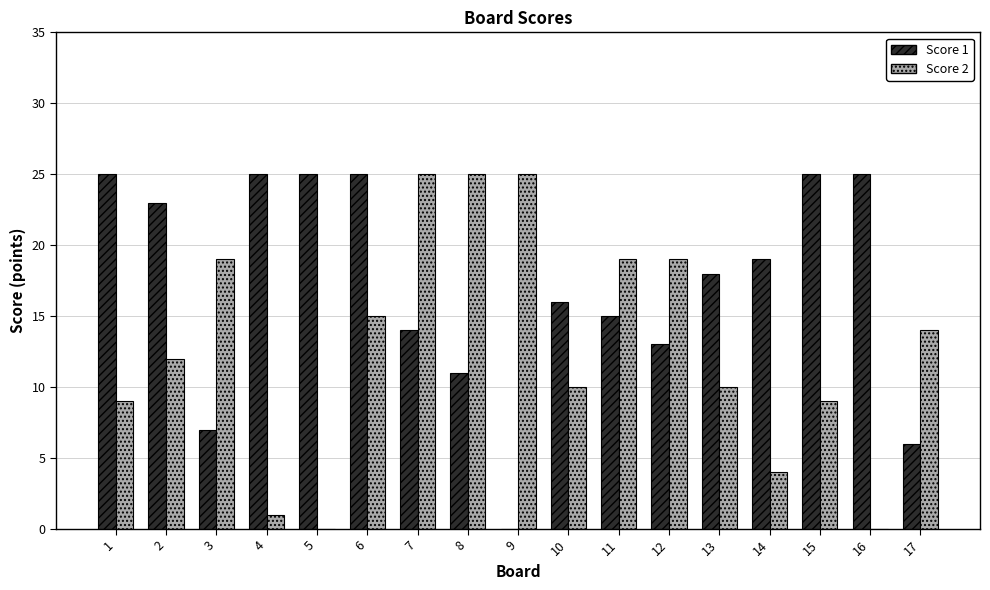

Reading left to right, what are all the values shown in this chart?

Score 1: 25	23	7	25	25	25	14	11	0	16	15	13	18	19	25	25	6
Score 2: 9	12	19	1	0	15	25	25	25	10	19	19	10	4	9	0	14